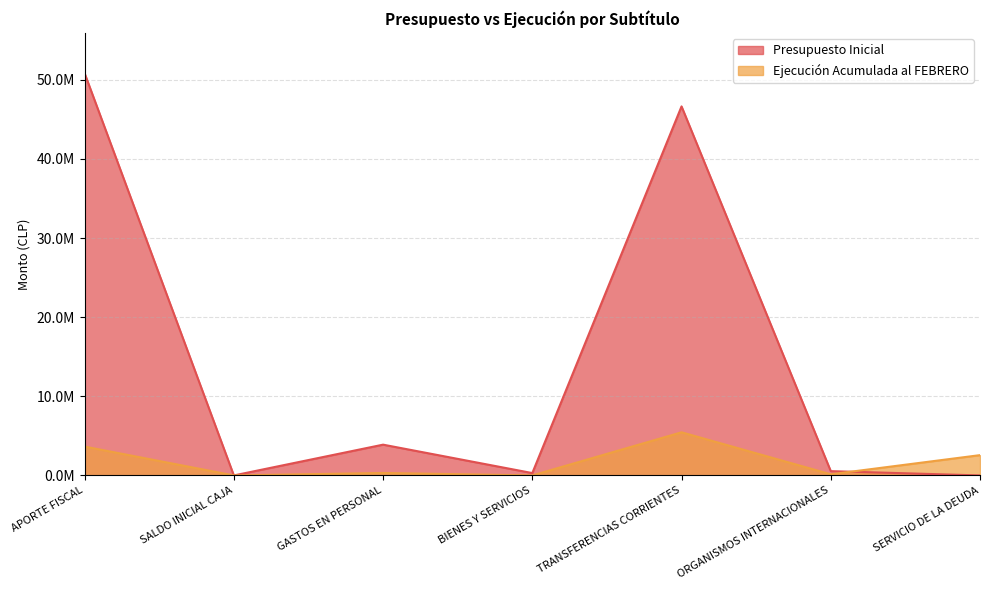

True or false: Presupuesto Inicial and Ejecución Acumulada al FEBRERO intersect in this chart.

True